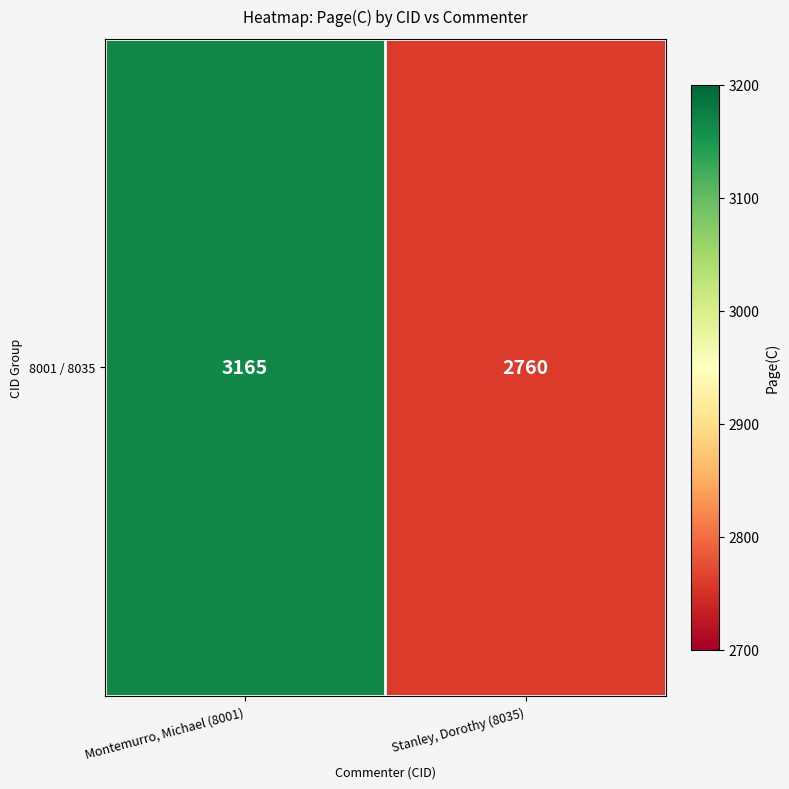

Reading left to right, transcribe all the data shown in this chart.

Montemurro, Michael (8001)=3165	Stanley, Dorothy (8035)=2760